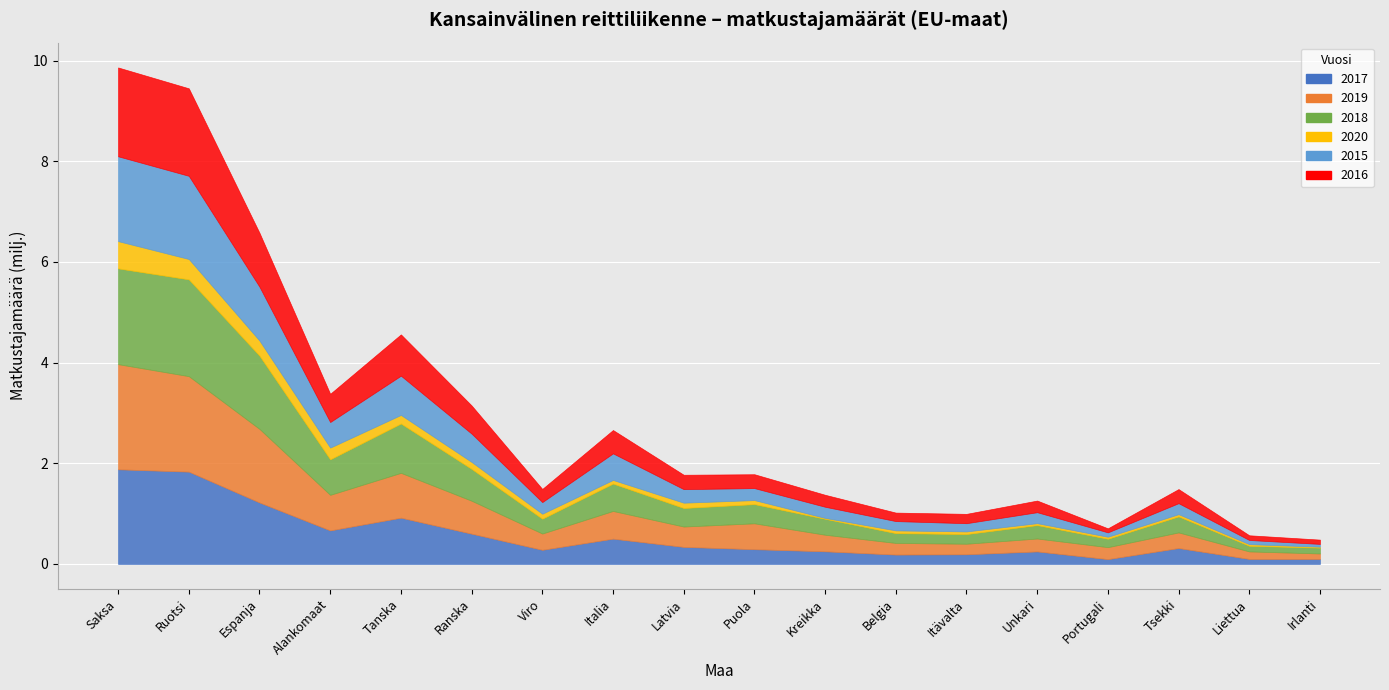

Where is the first local minimum for 2016?

Alankomaat